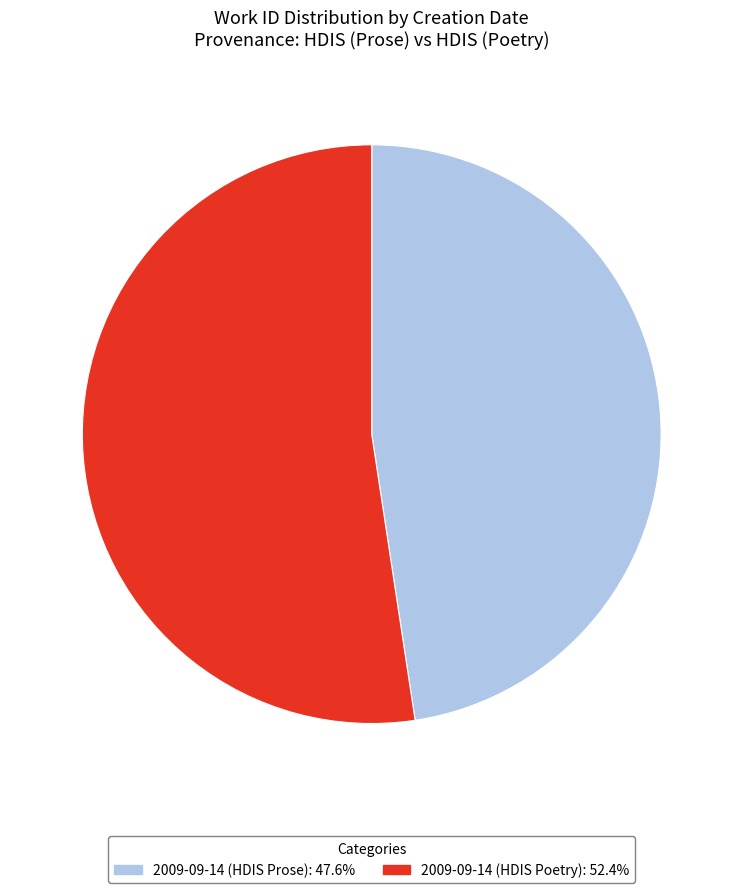

What is the largest slice in the pie chart?

2009-09-14 (HDIS Poetry)